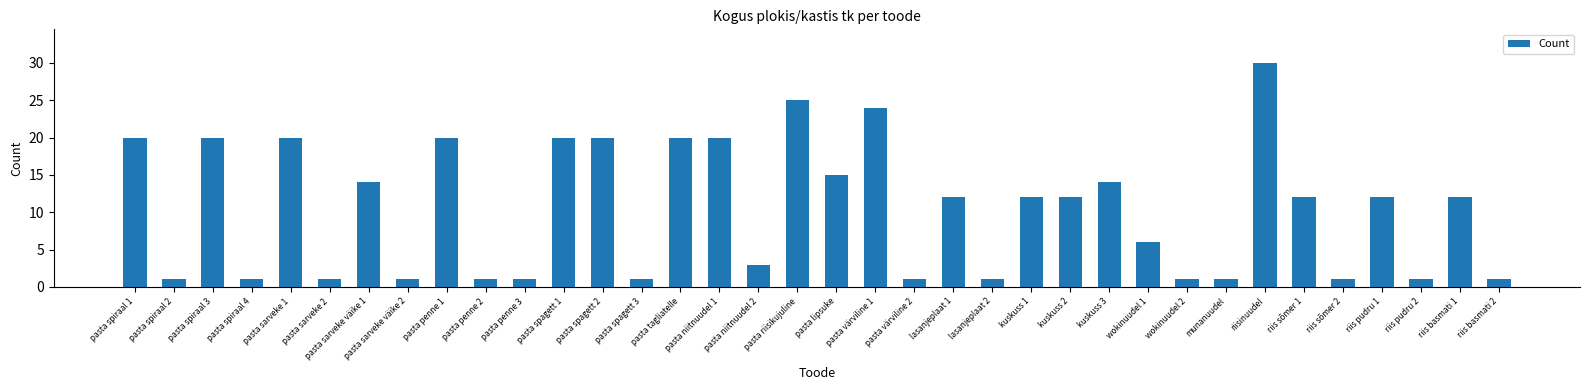

Reading left to right, extract all data points from this chart.

pasta spiraal 1=20	pasta spiraal 2=1	pasta spiraal 3=20	pasta spiraal 4=1	pasta sarveke 1=20	pasta sarveke 2=1	pasta sarveke väike 1=14	pasta sarveke väike 2=1	pasta penne 1=20	pasta penne 2=1	pasta penne 3=1	pasta spagett 1=20	pasta spagett 2=20	pasta spagett 3=1	pasta tagliatelle=20	pasta niitnuudel 1=20	pasta niitnuudel 2=3	pasta riisikujuline=25	pasta lipsuke=15	pasta värviline 1=24	pasta värviline 2=1	lasanjeplaat 1=12	lasanjeplaat 2=1	kuskuss 1=12	kuskuss 2=12	kuskuss 3=14	wokinuudel 1=6	wokinuudel 2=1	munanuudel=1	riisinuudel=30	riis sõmer 1=12	riis sõmer 2=1	riis pudru 1=12	riis pudru 2=1	riis basmati 1=12	riis basmati 2=1